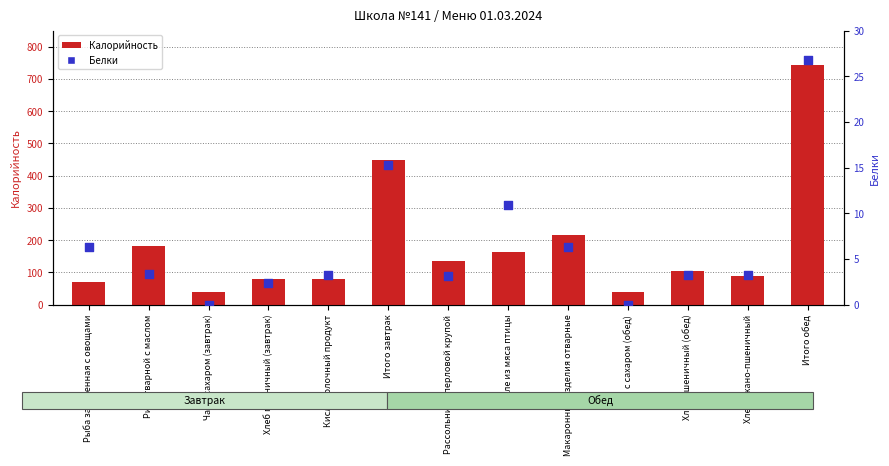

At how many categories does at least one series exceed 696?

1